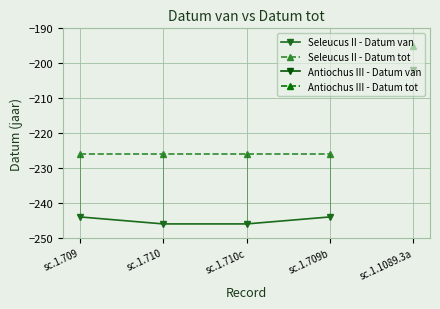

True or false: Seleucus II - Datum van and Seleucus II - Datum tot intersect in this chart.

False